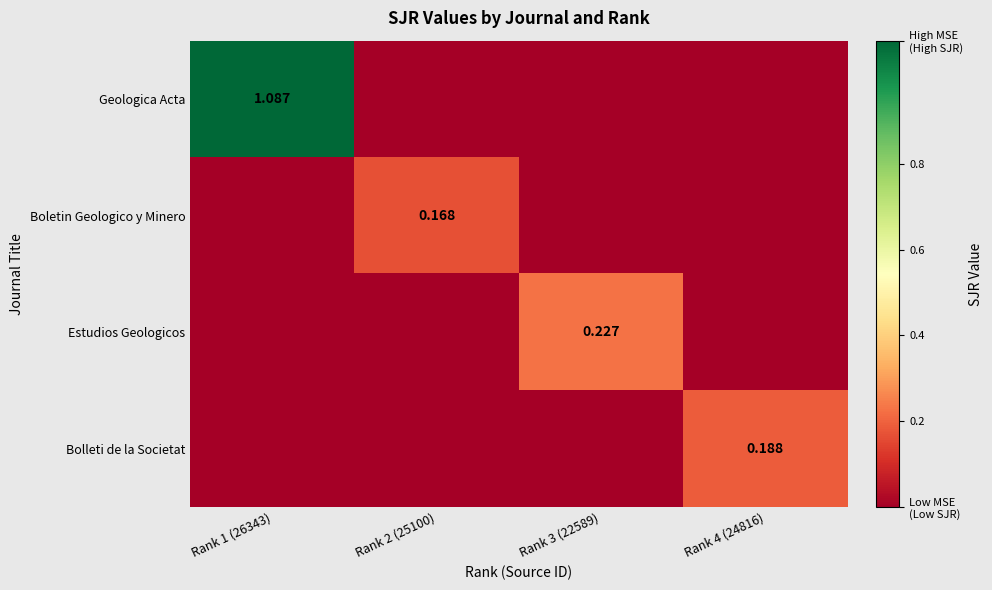

At how many categories does at least one series exceed 0?

4